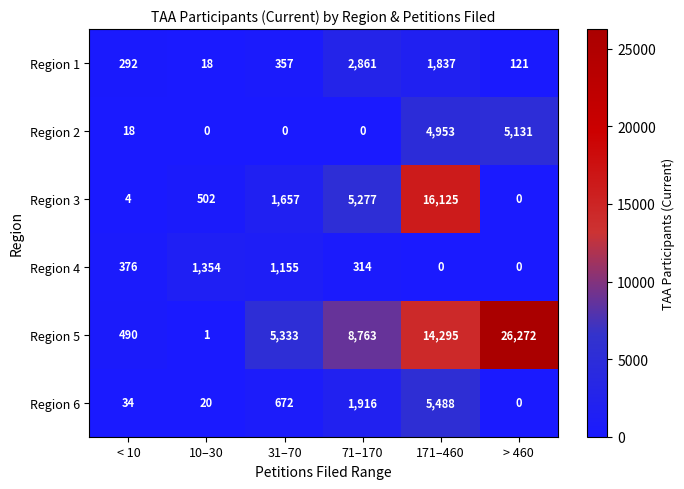

The value of Region 2 at 10–30 is 1541. True or false?

False